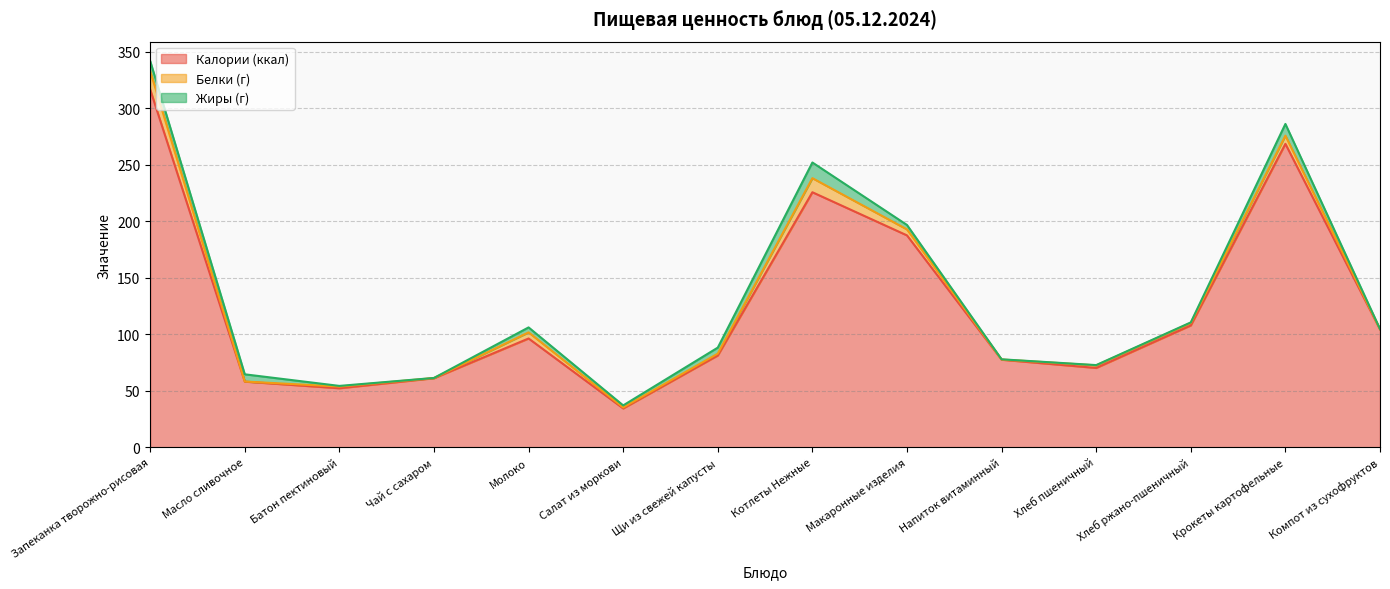

Read the Белки (г) value at Запеканка творожно-рисовая.

16.2